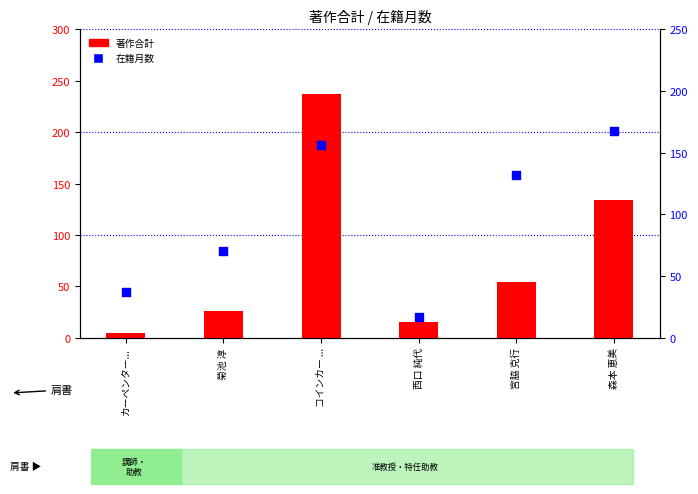

Is the value of 在籍月数 at コインカー ... greater than the value of 著作合計 at 菊池 淳?

Yes